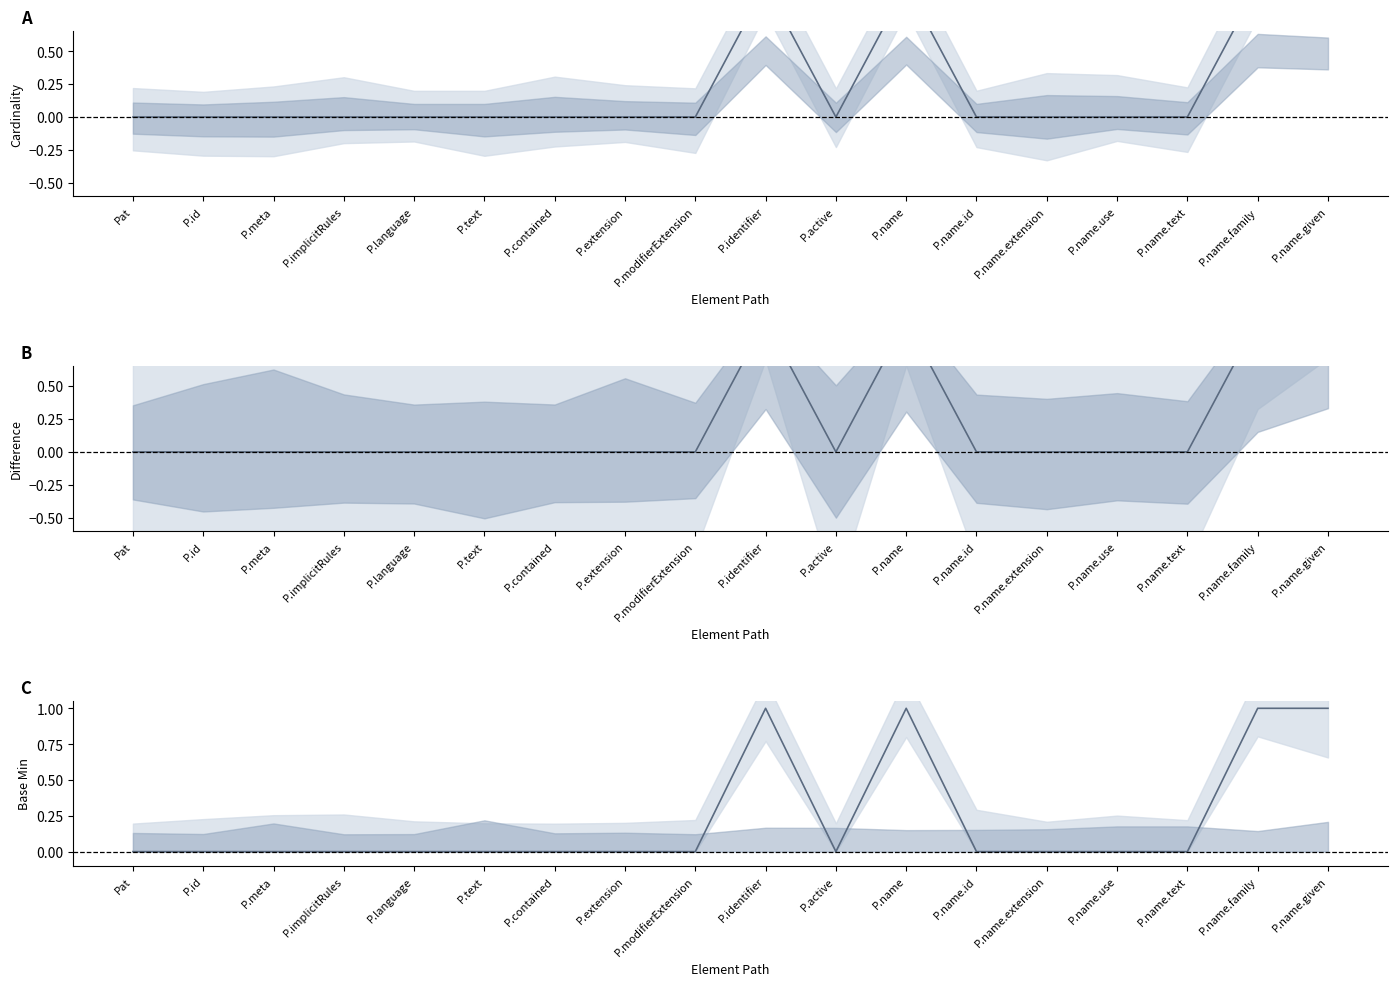

True or false: Min and Min - Base Min cross at least once.

False